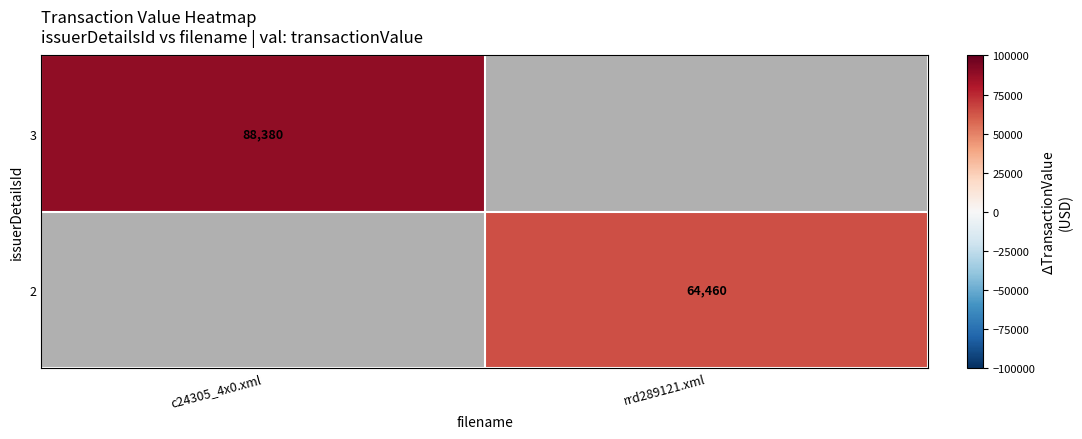

The 3 series shows 88380 at c24305_4x0.xml. True or false?

True